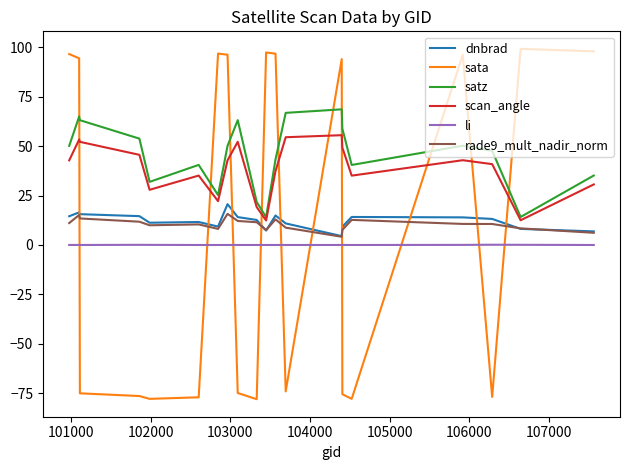

What is the minimum value shown in the chart?

-78.0